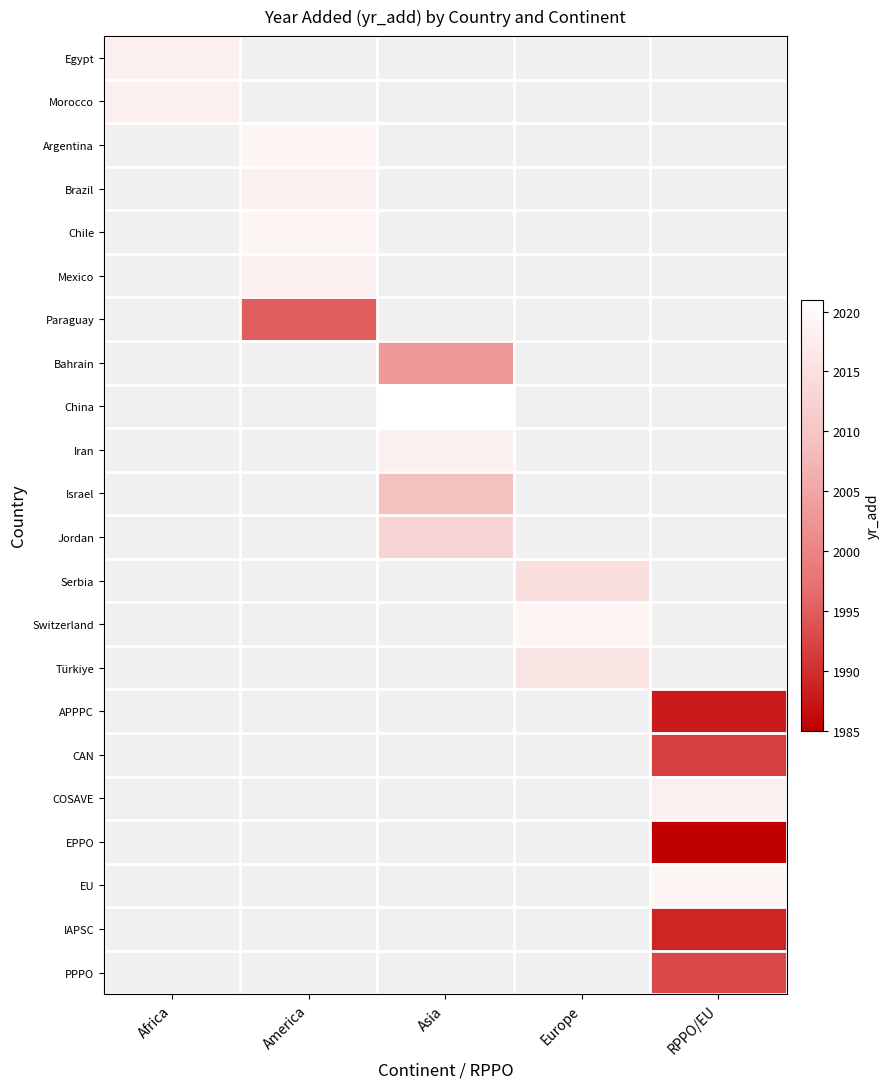

At how many categories does at least one series exceed 1991?

5